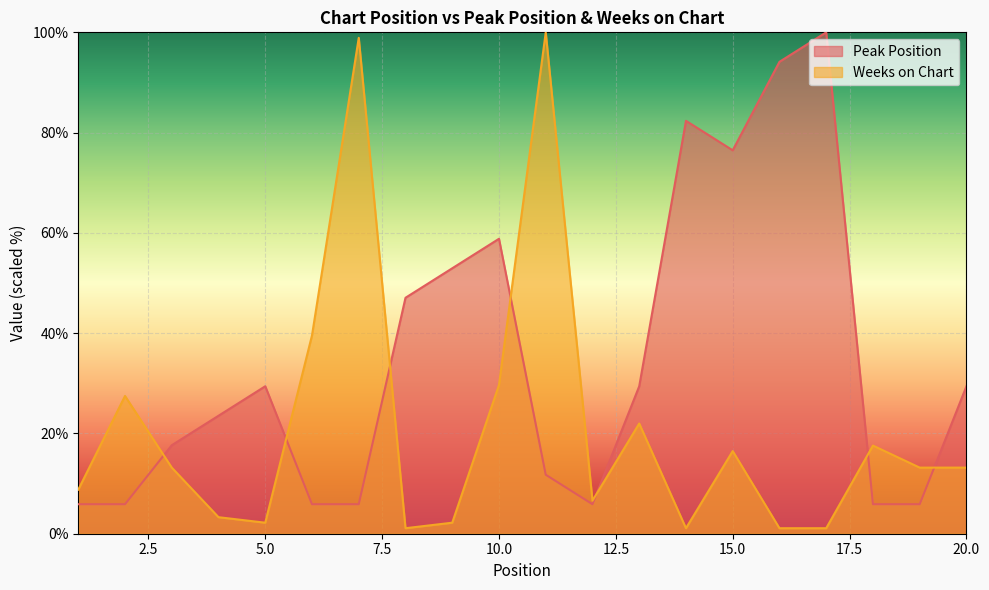

Where does the Weeks on Chart series first go above 13?

2